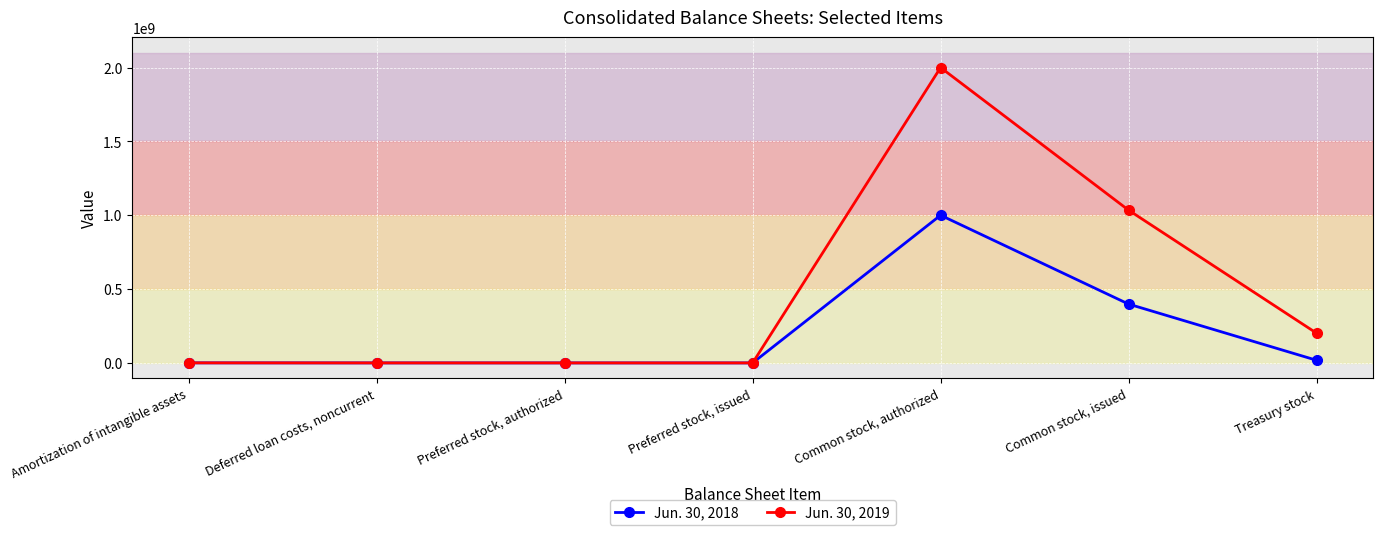

At which category is the sum across all series the highest?

Common stock, authorized